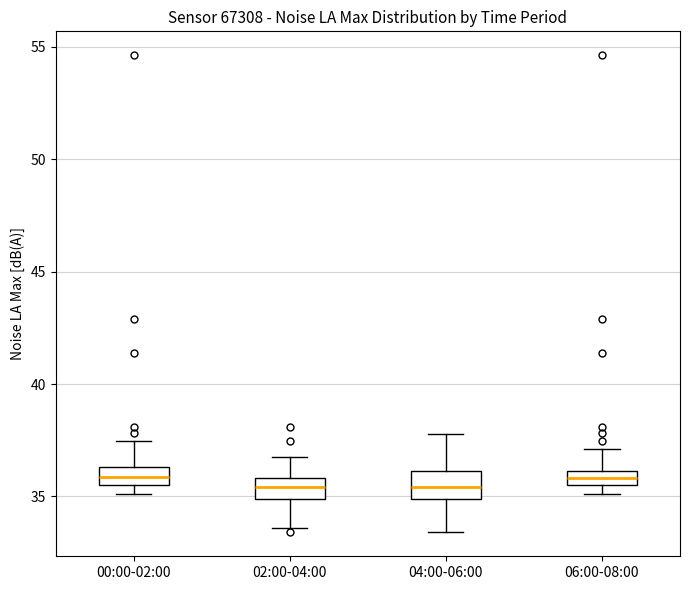

Where is the lower edge of the box for 04:00-06:00 on the y-axis? The values are not printed on the chart, so give them approximately, as read against the axis.

35.0